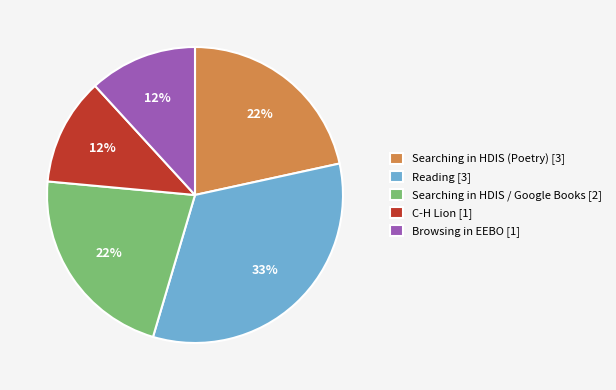

Is there a majority slice in this chart?

No